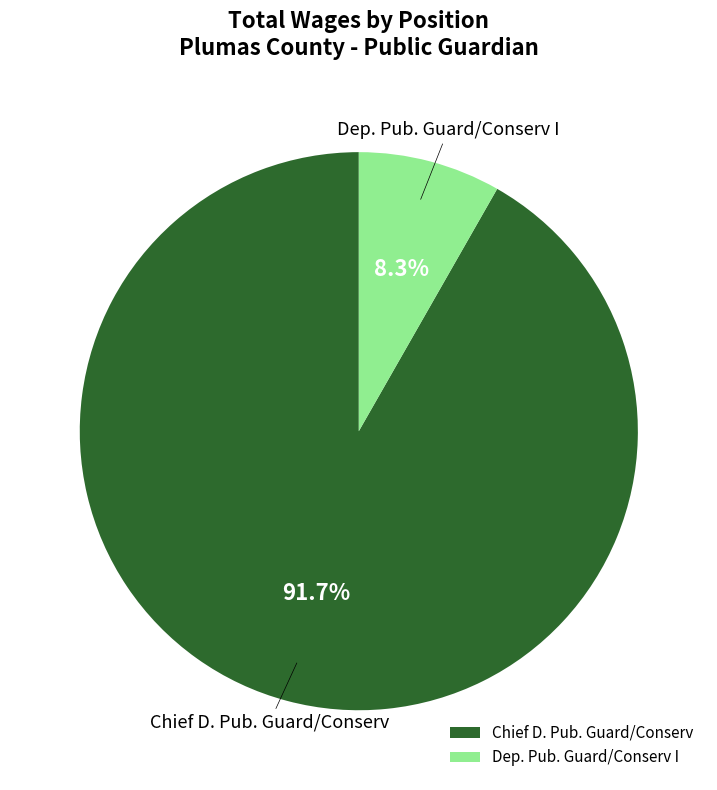

Does Dep. Pub. Guard/Conserv I represent more than half of the total?

No